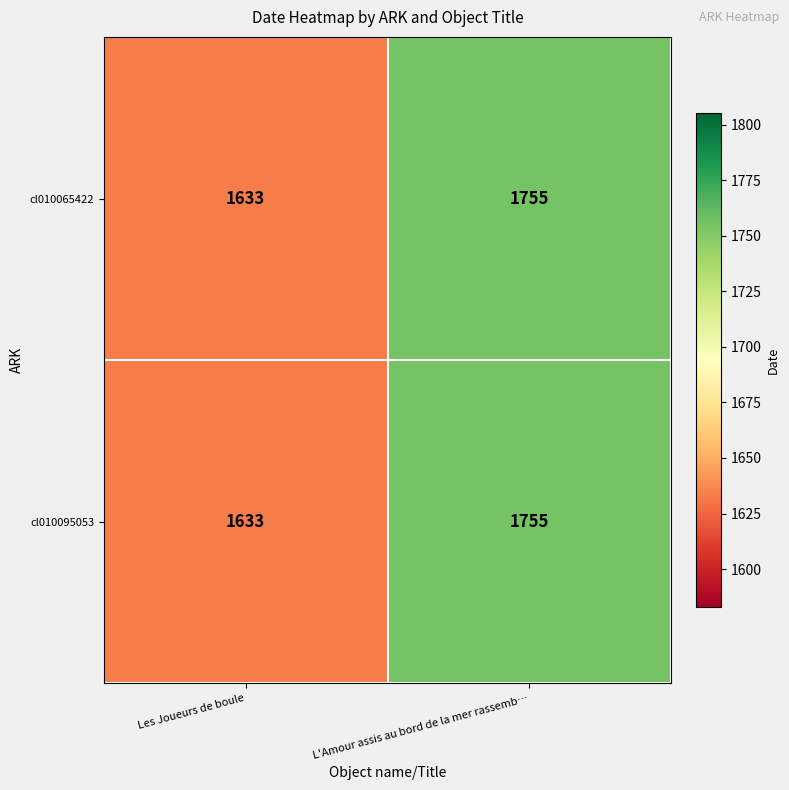

At how many categories does at least one series exceed 1680?

1